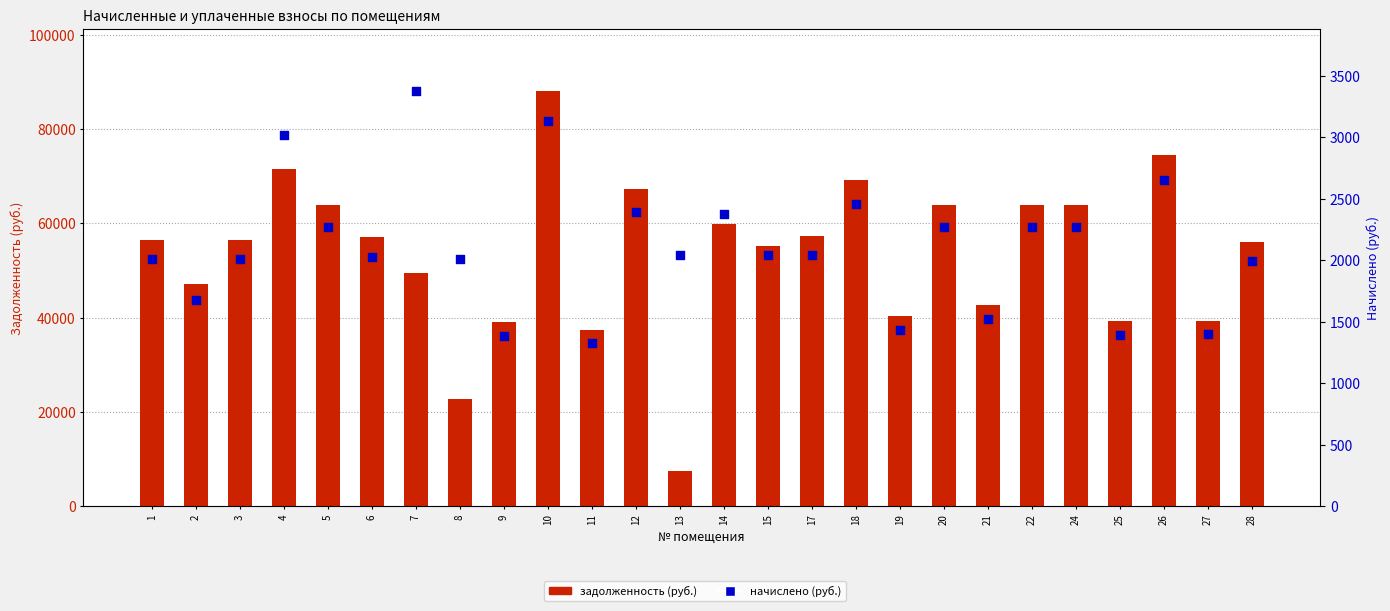

Which series has the largest total across all categories?

задолженность